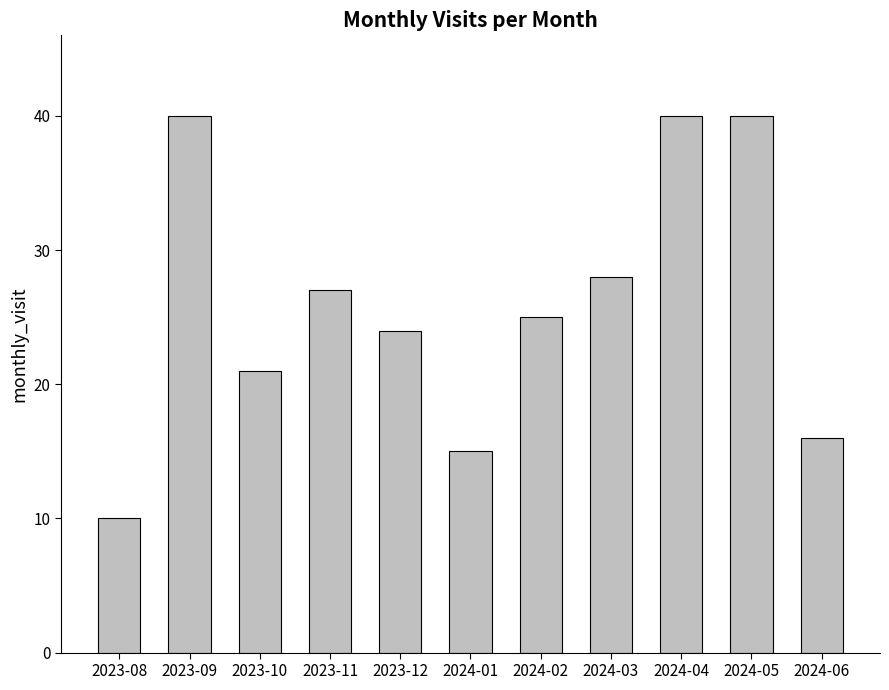

Reading left to right, list all the values displayed in this chart.

2023-08=10	2023-09=40	2023-10=21	2023-11=27	2023-12=24	2024-01=15	2024-02=25	2024-03=28	2024-04=40	2024-05=40	2024-06=16